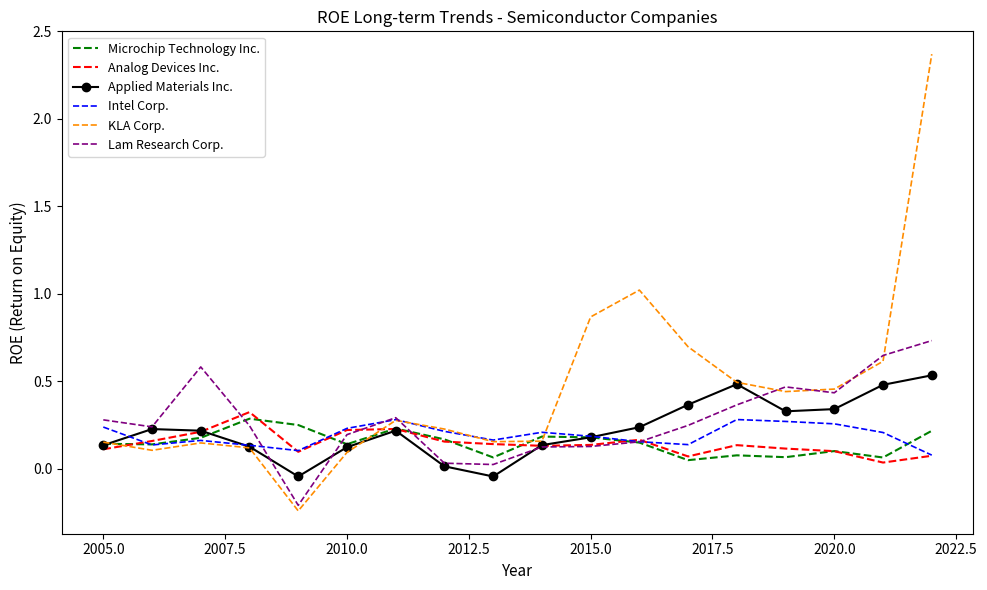

Which series has the widest spread of values?

KLA Corp.